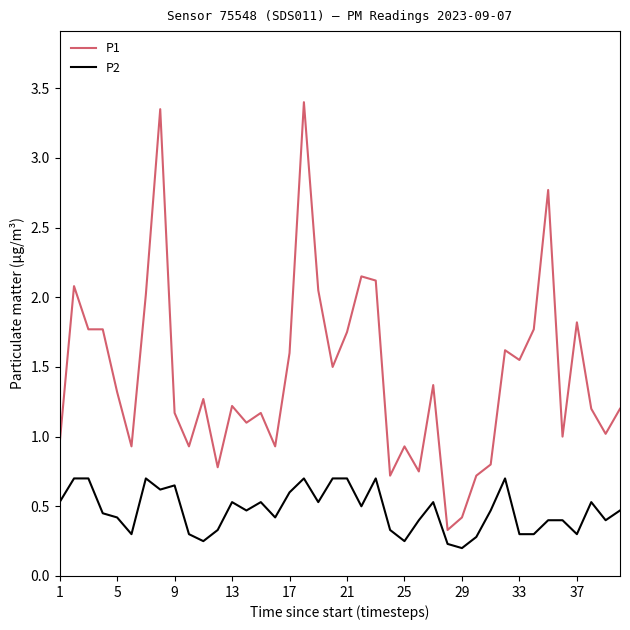

Which series has the largest total across all categories?

P1